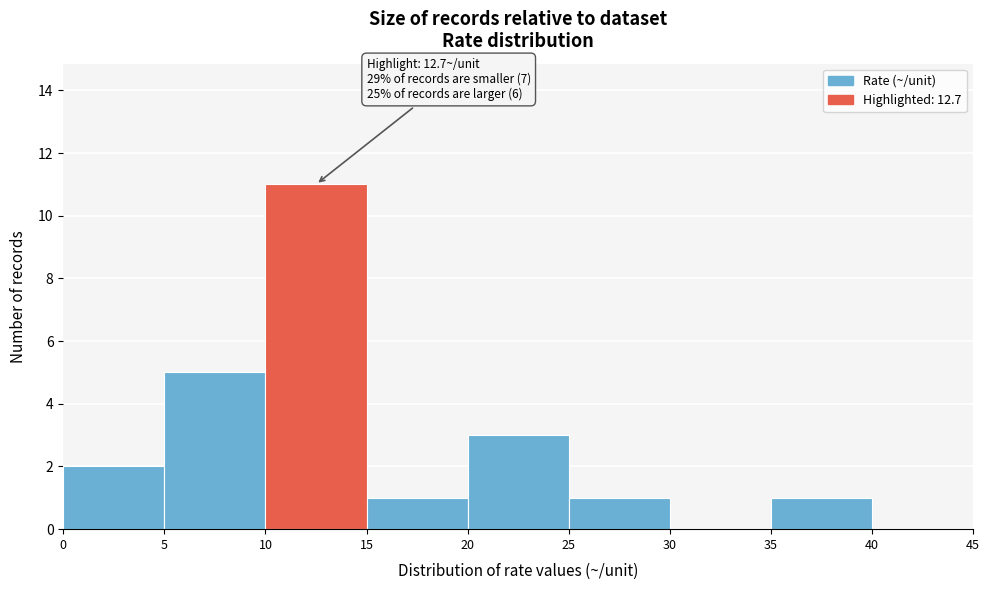

Which range on the x-axis has the tallest bar?

10 to 15